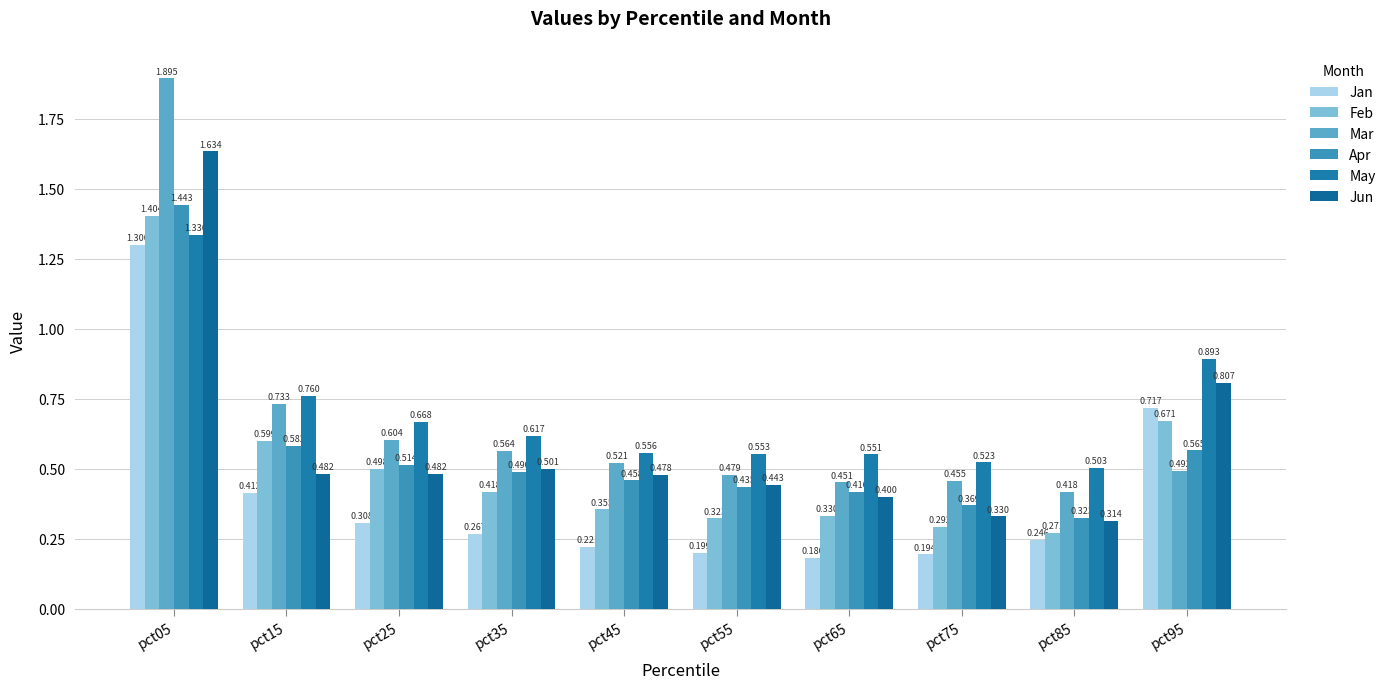

At which category is the sum across all series the highest?

pct05